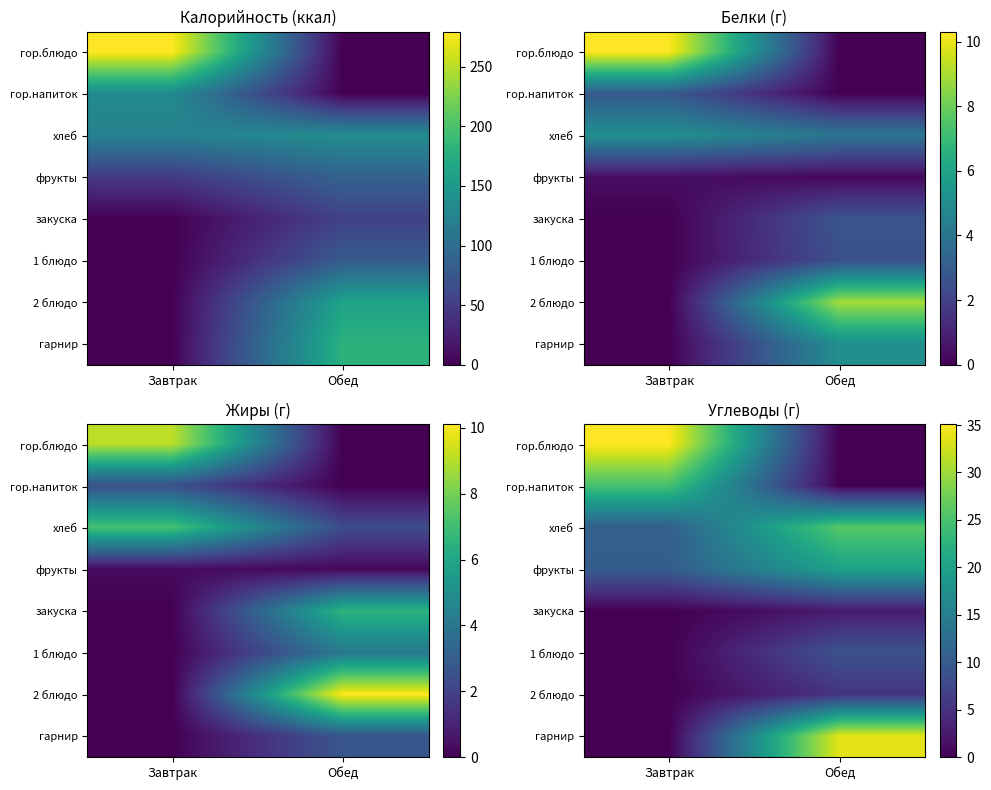

At Обед, list the series in order from smallest to largest.

гор.блюдо, гор.напиток, закуска, 2 блюдо, 1 блюдо, фрукты, хлеб, гарнир